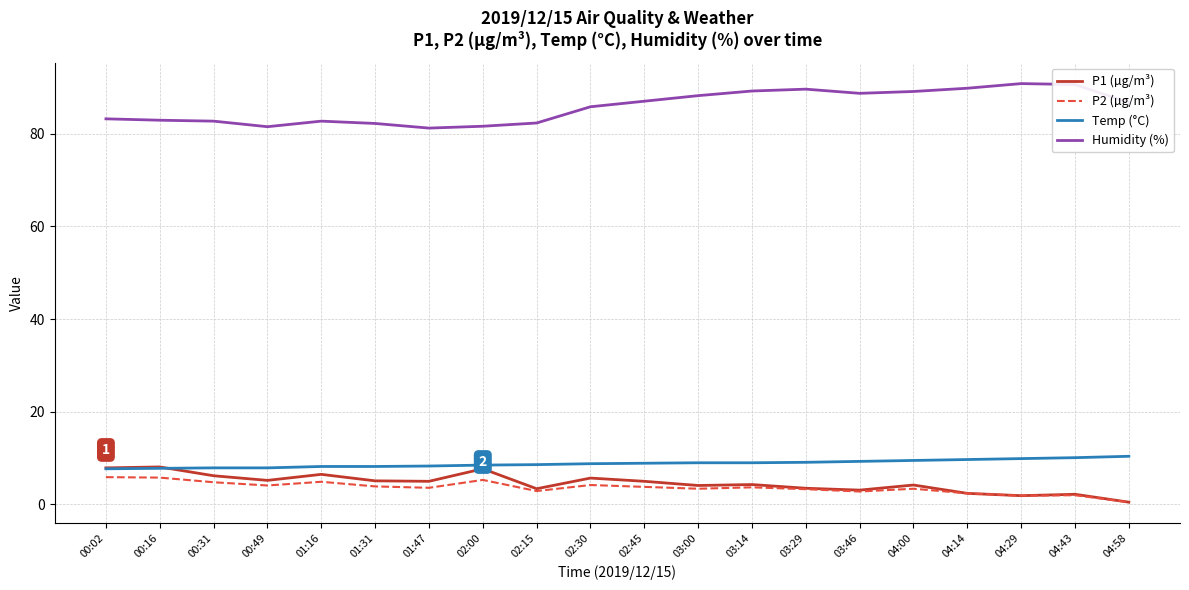

What is the difference between the highest and lowest values at 02:45?

83.2